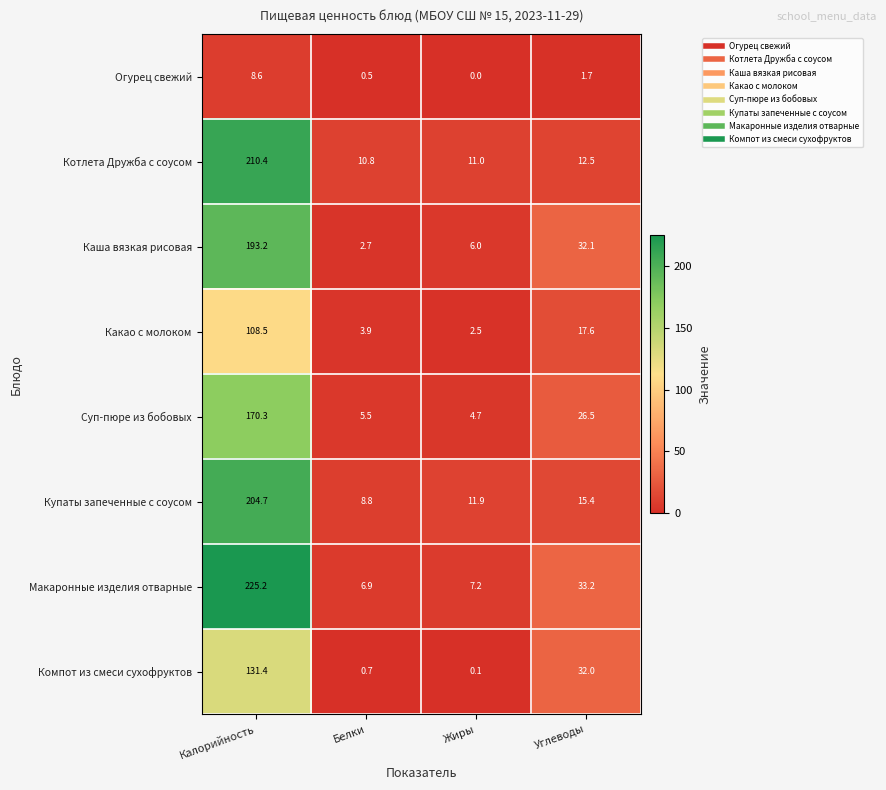

The value of Суп-пюре из бобовых at Углеводы is 40.7. True or false?

False